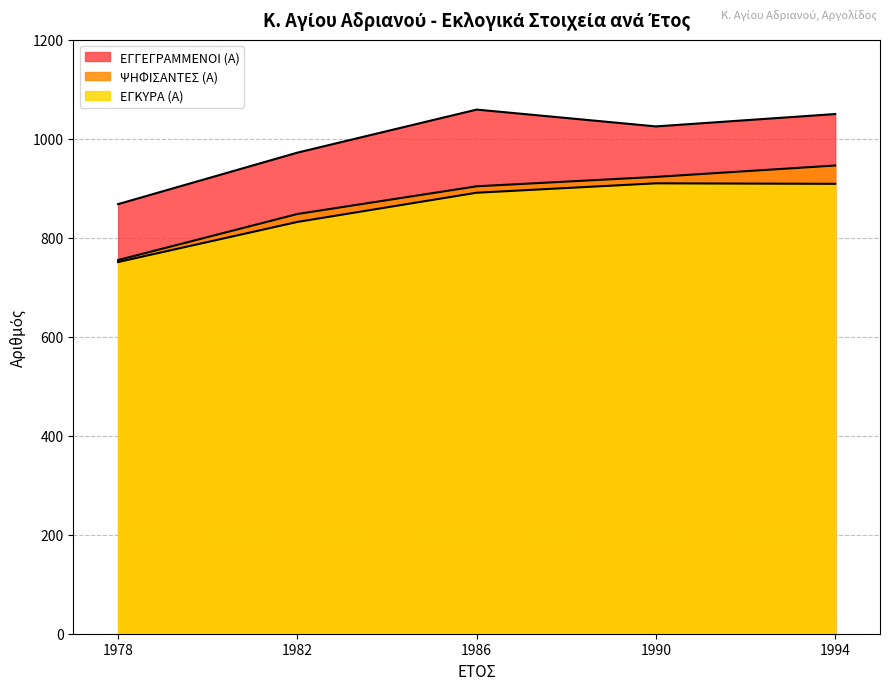

Rank the series at 1982 from highest to lowest value.

ΕΓΓΕΓΡΑΜΜΕΝΟΙ (Α), ΨΗΦΙΣΑΝΤΕΣ (Α), ΕΓΚΥΡΑ (Α)